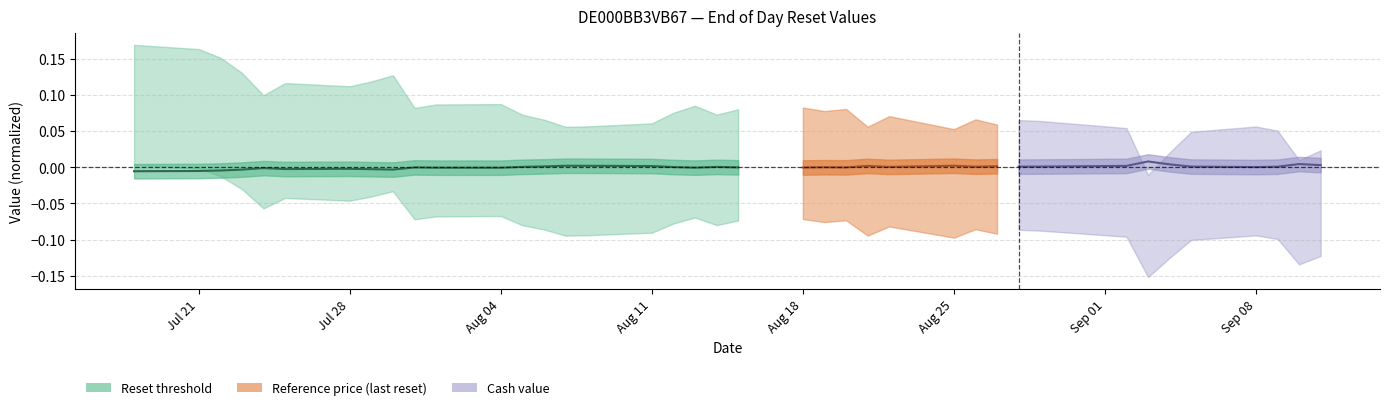

How many data points are less than 0?

14